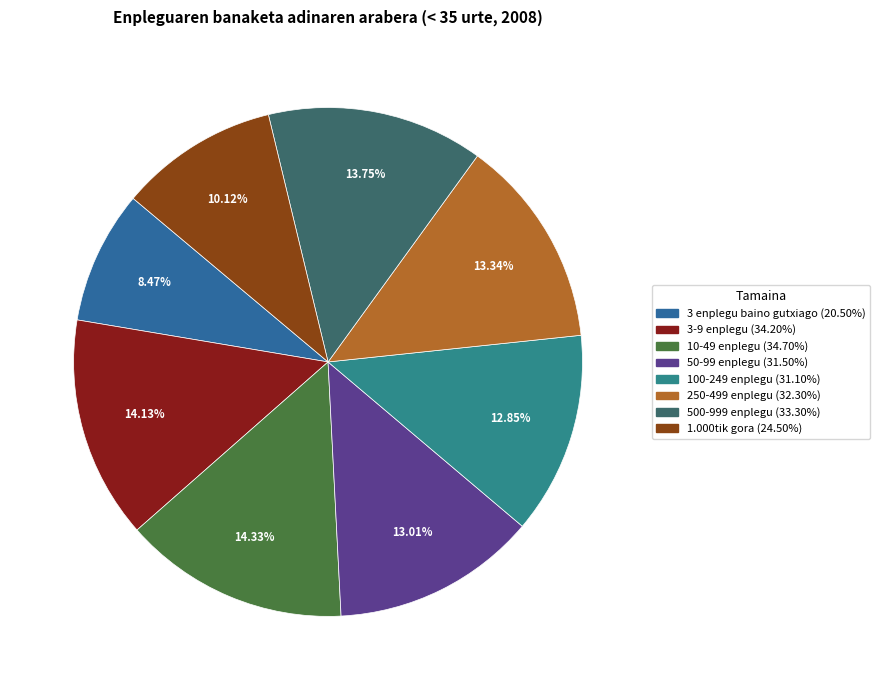

How many slices are in this pie chart?

8